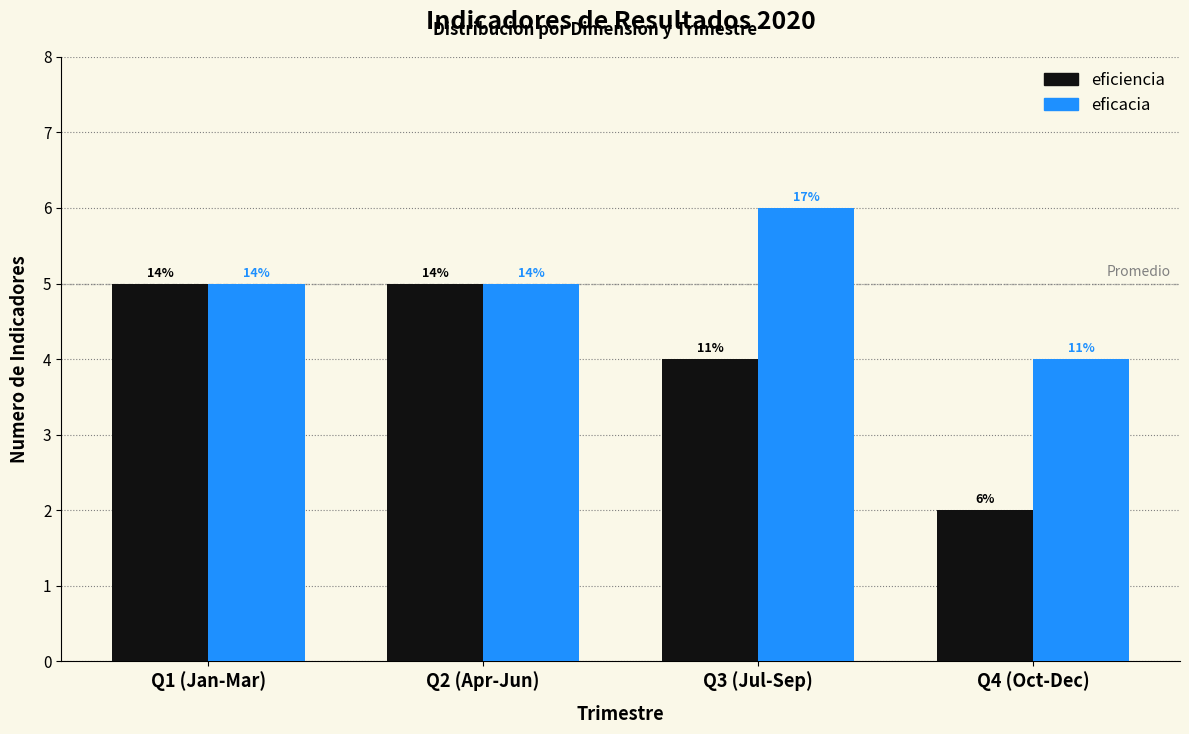

What are all the series names shown in the legend?

eficiencia, eficacia